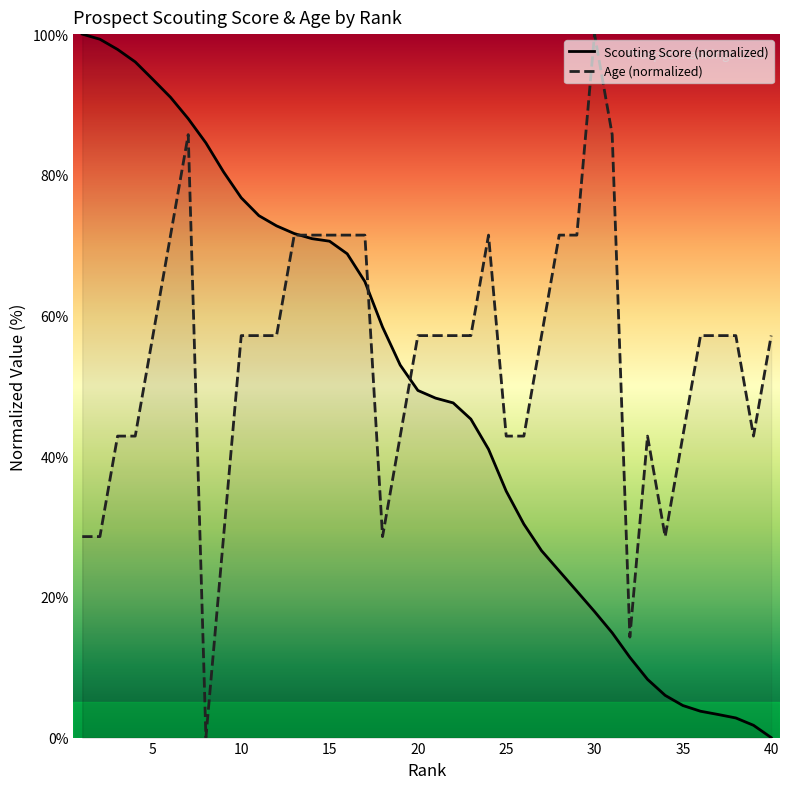

The value of Age (normalized) at 15 is 71.4. True or false?

True